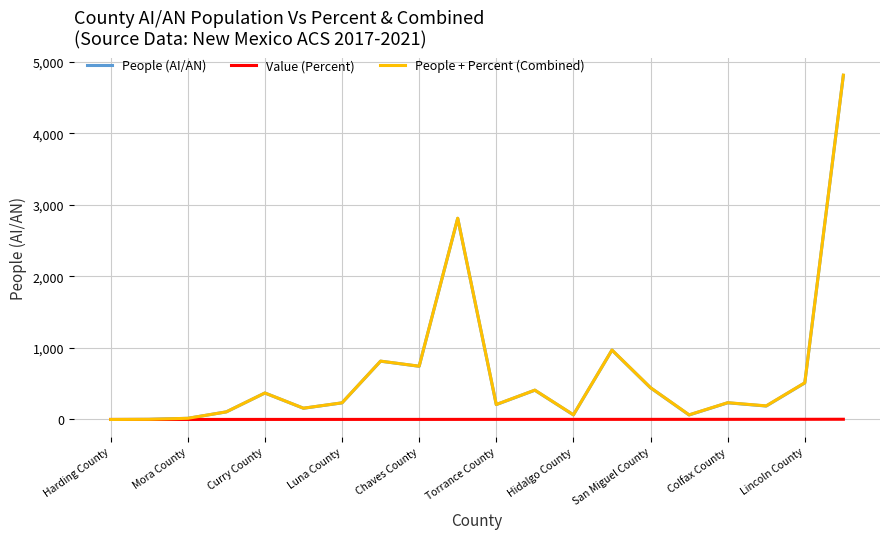

What is the greatest value displayed?

4815.1